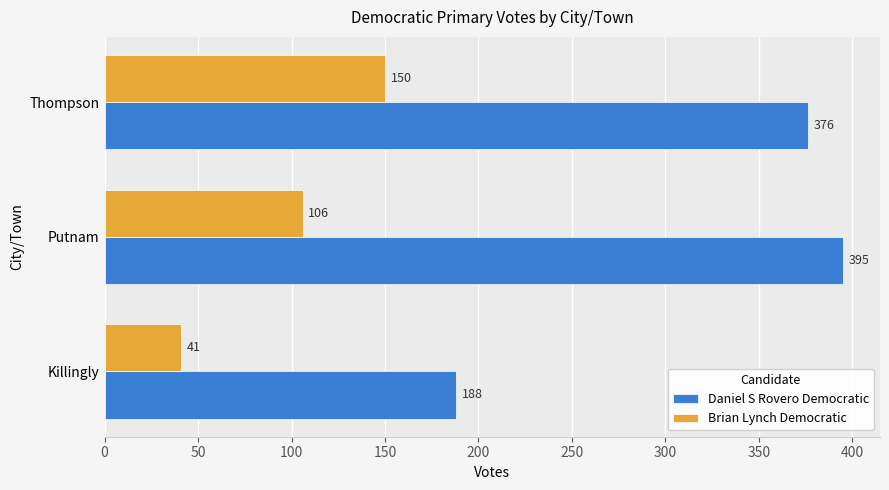

What is the highest value of the Daniel S Rovero Democratic series?

395